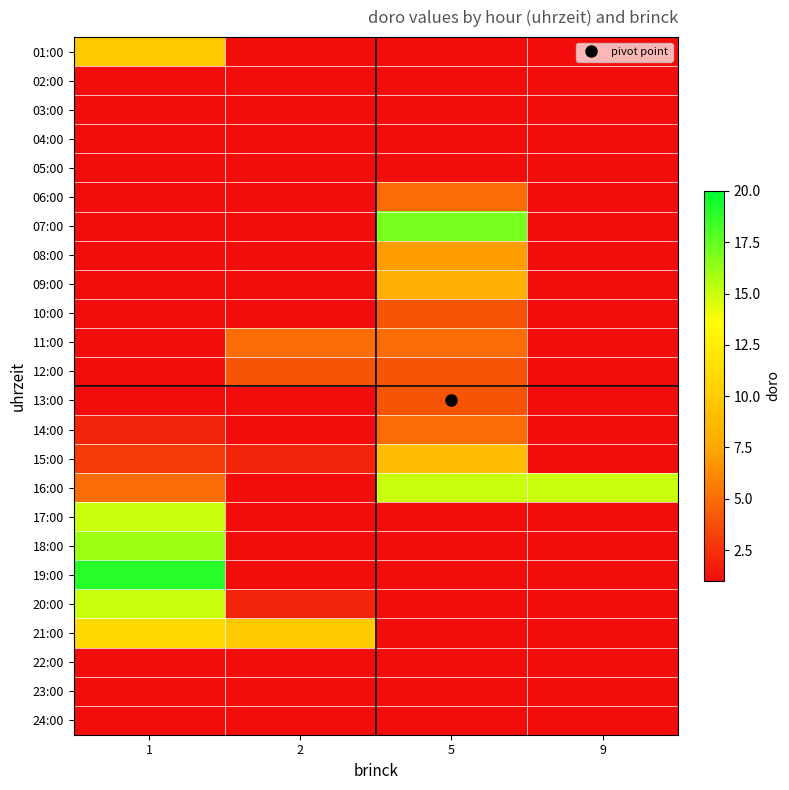

At how many categories does at least one series exceed 4?

4